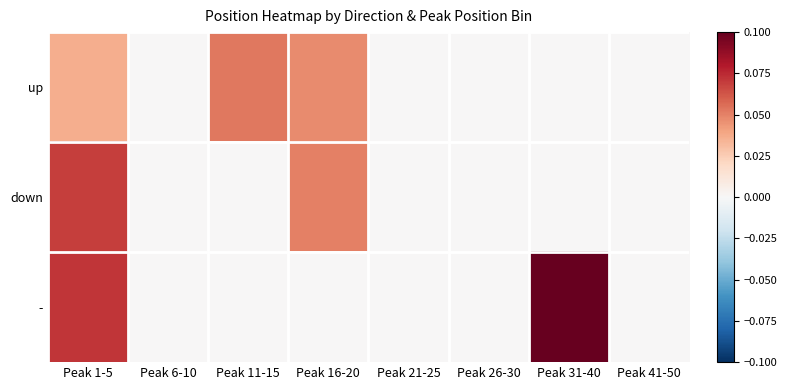

Which category has the lowest value across all series?

Peak 6-10